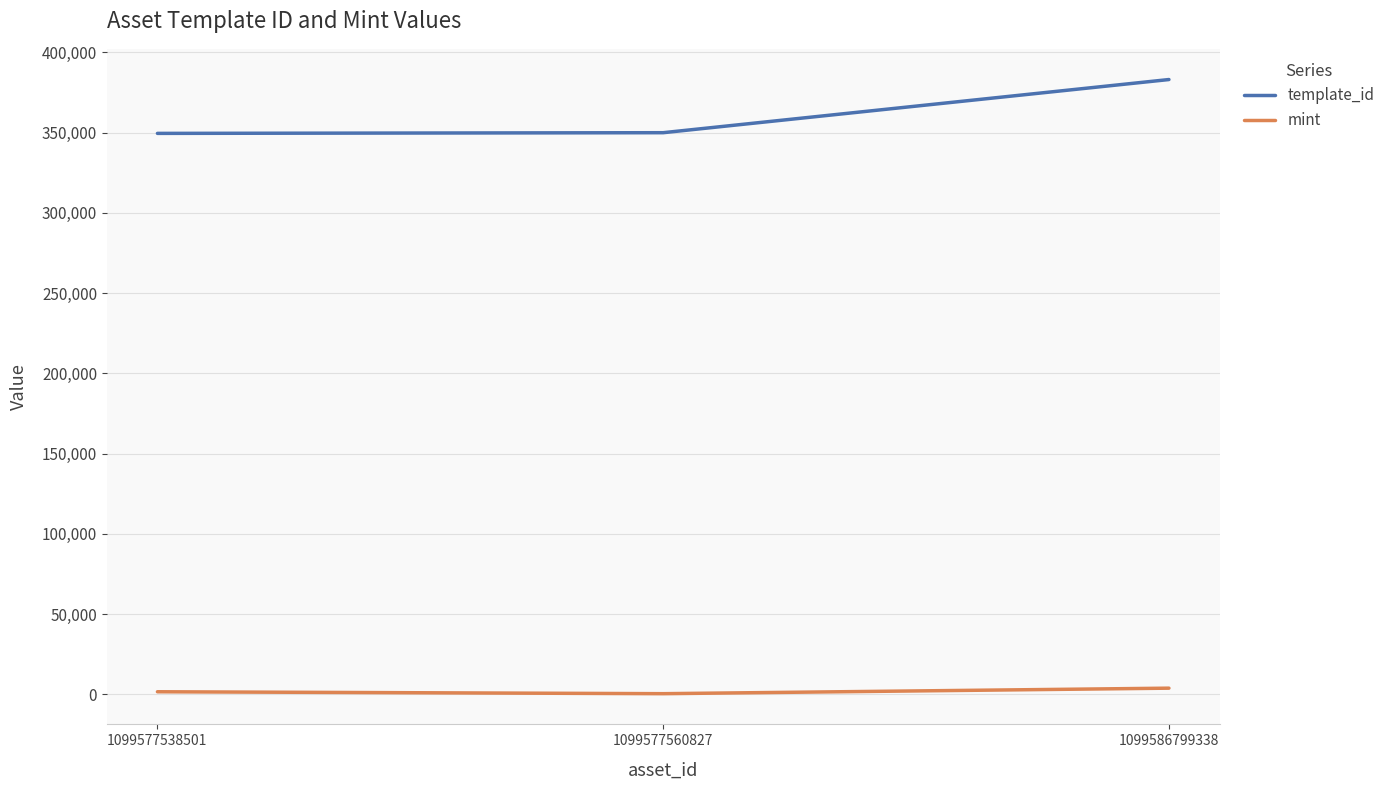

List the series in order of their peak value, highest first.

template_id, mint